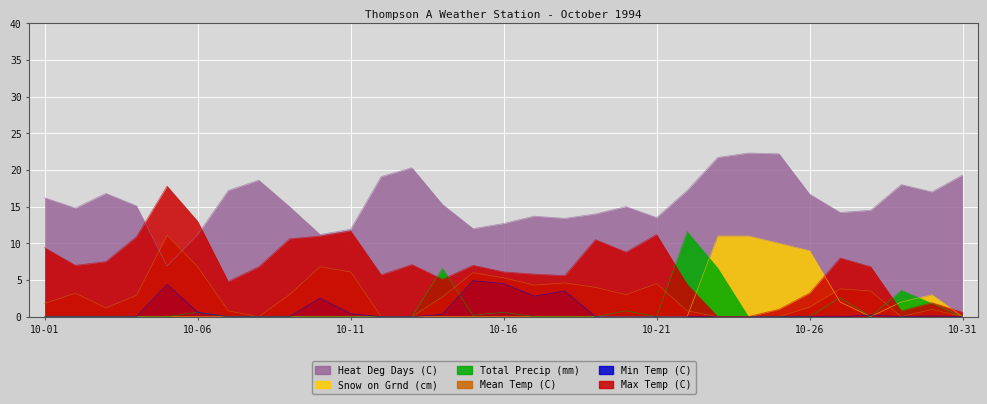

Does the chart display data point markers on the line(s)?

No